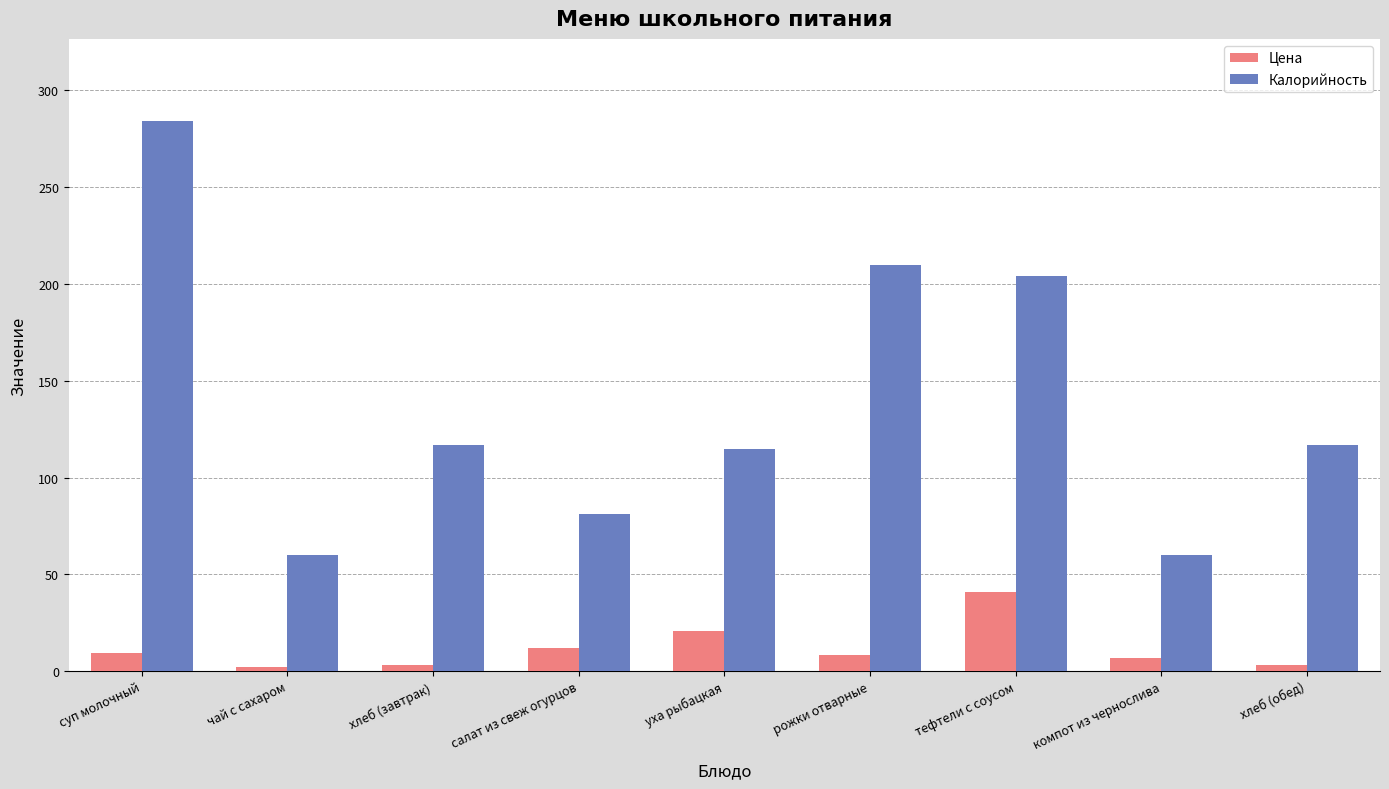

Are the bars grouped side by side (vs. stacked)?

Yes